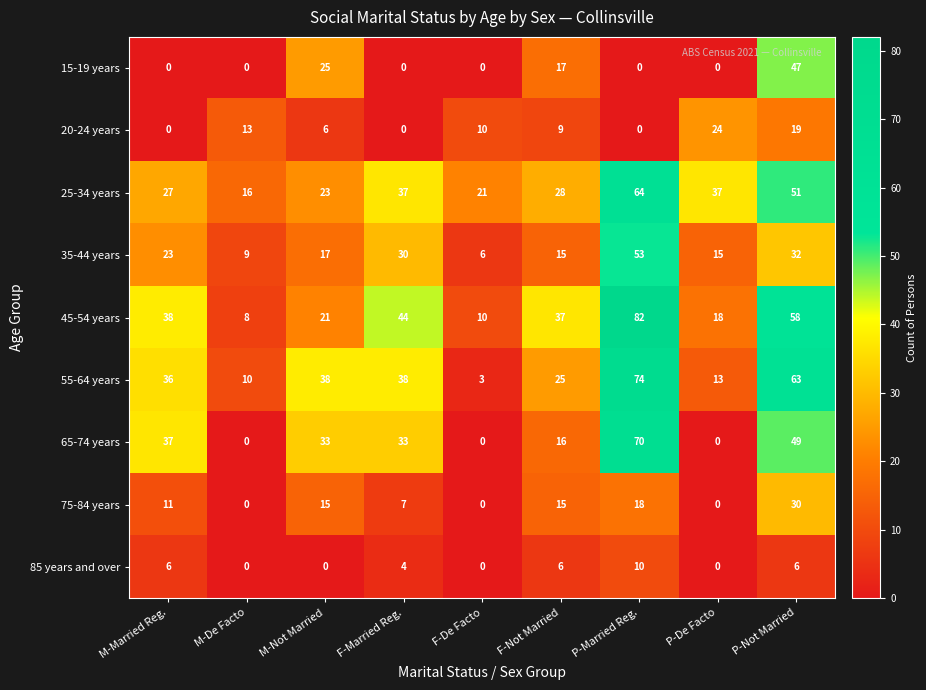

How many series are shown in this chart?

9